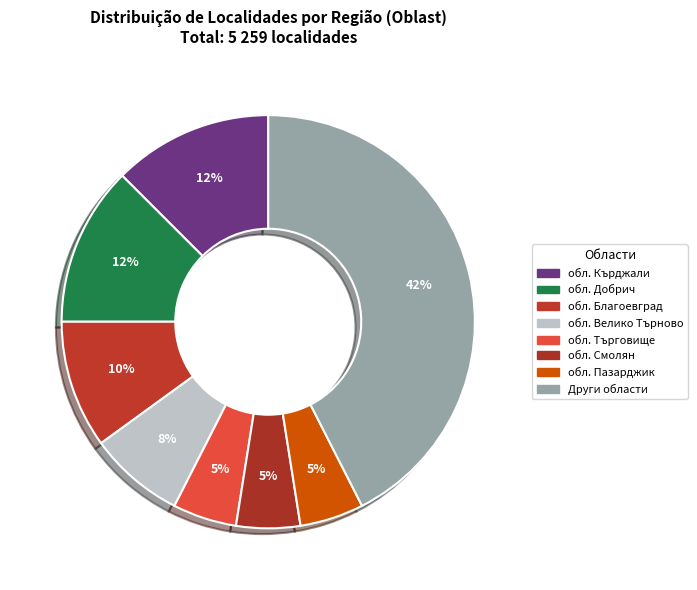

How many segments does this pie chart have?

8